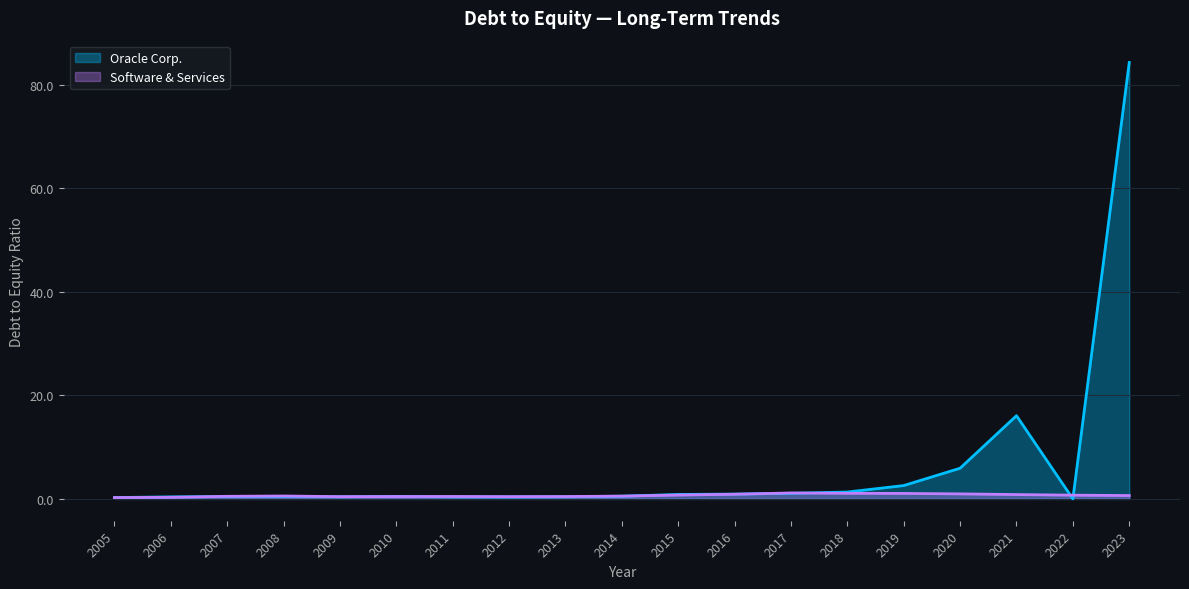

How many values in Oracle Corp. are above zero?

18